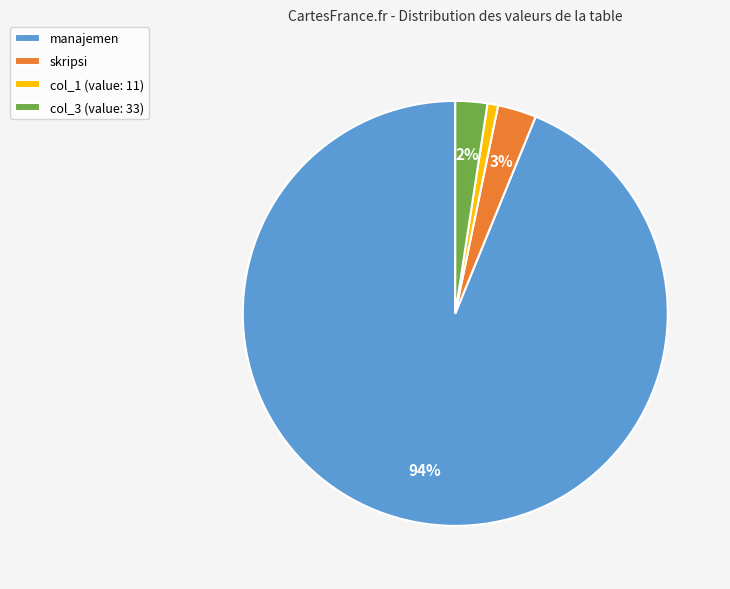

To the nearest percent, what portion does col_1 represent?

1%